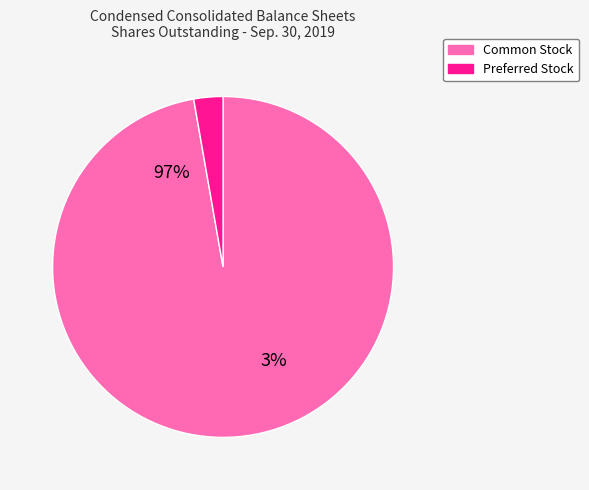

To the nearest percent, what is the average slice percentage?

50%